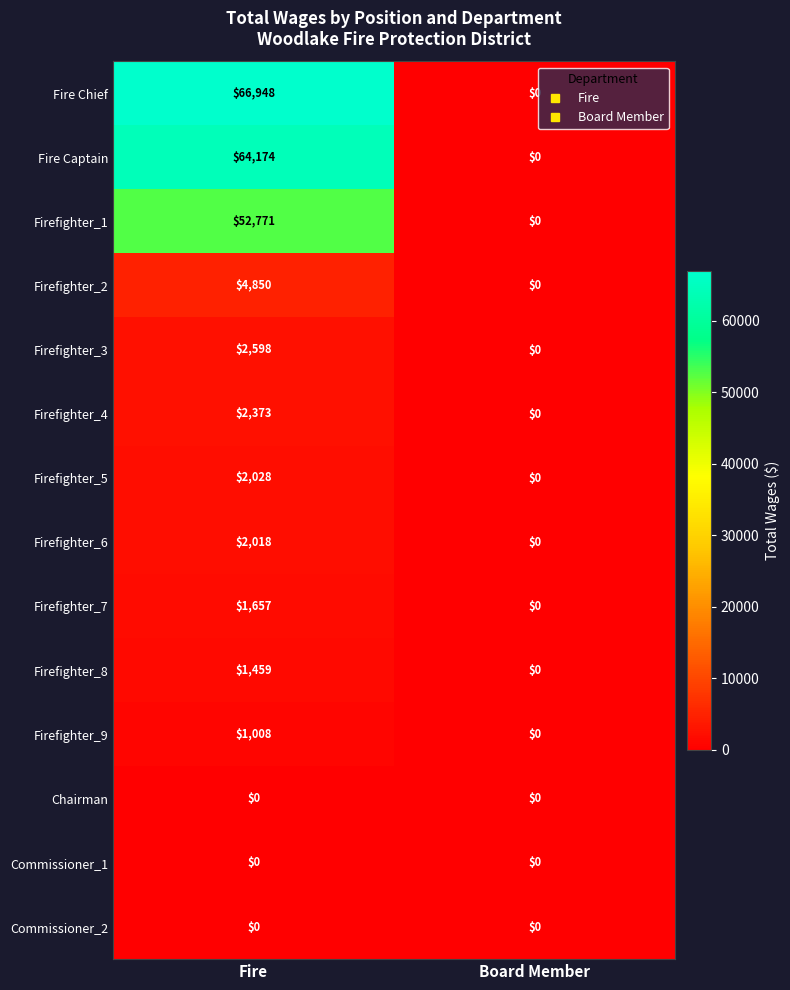

At which category is the sum across all series the highest?

Fire